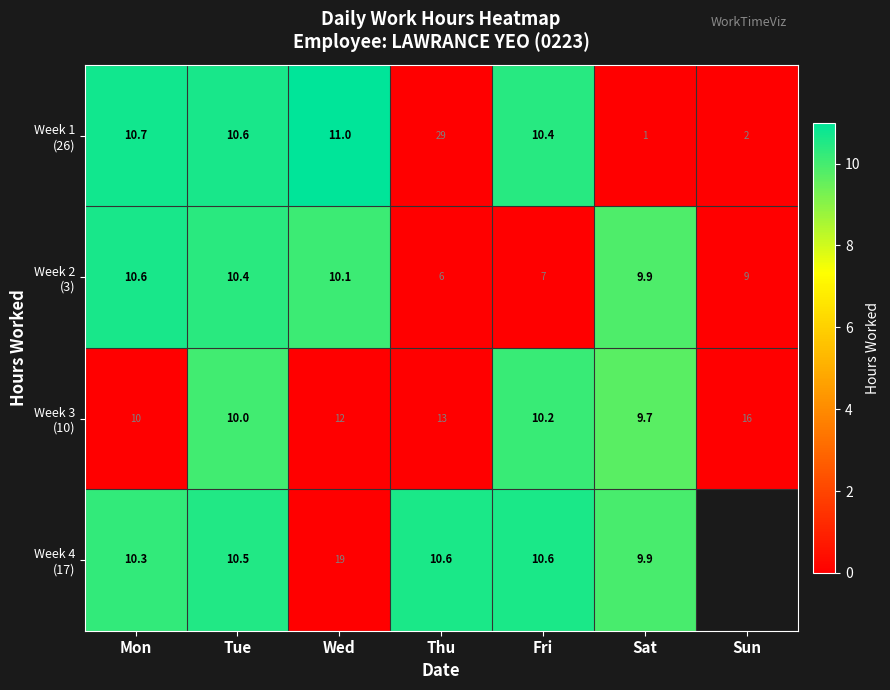

What is the spread (max minus min) of values at Sat?

8.9